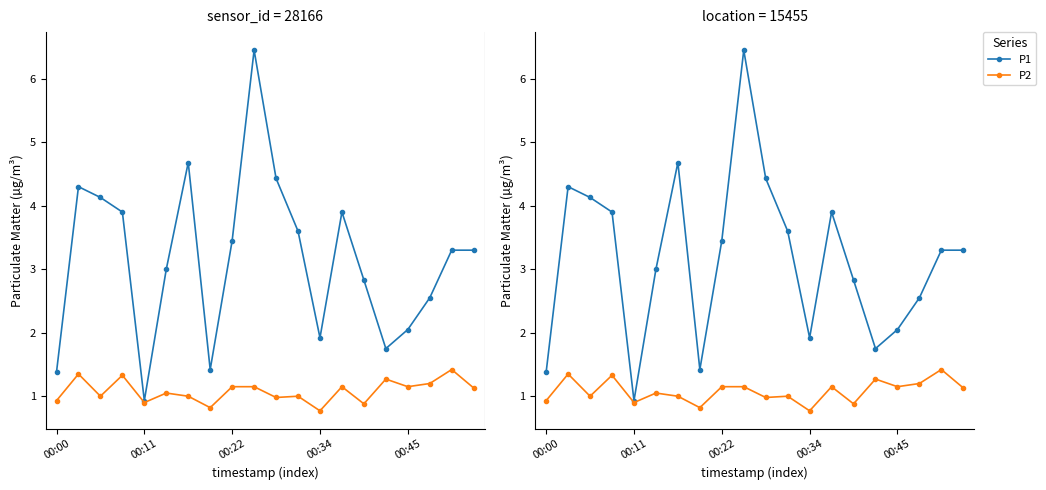

What is the difference between the maximum and minimum values in the P1 series?

5.5